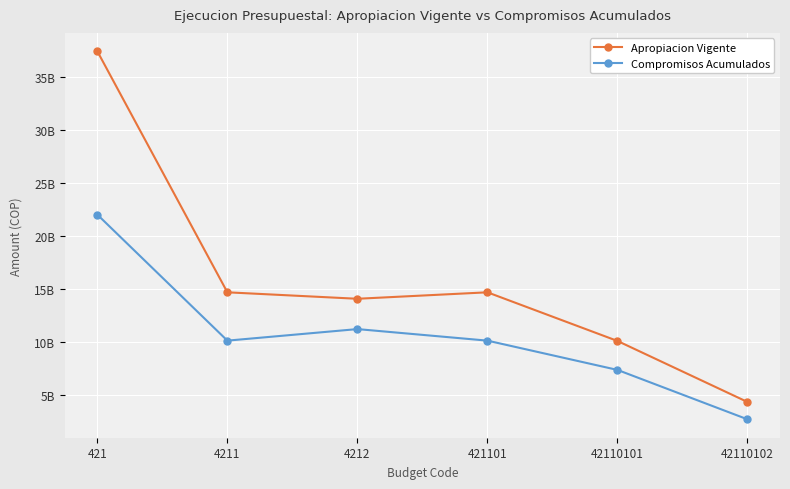

What are all the series names shown in the legend?

Apropiacion Vigente, Compromisos Acumulados